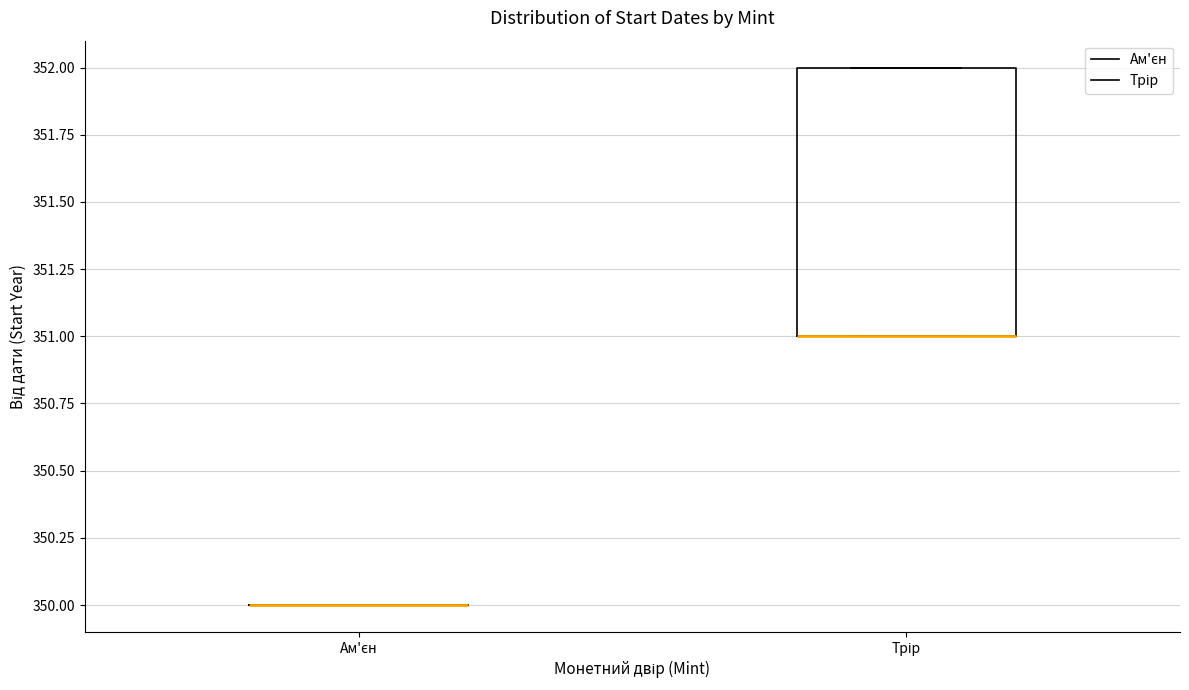

Reading left to right, read every box against the y-axis: the position of its median line, the range the box covers, and the ends of its whiskers. The values are not printed on the chart, so give them approximately, as read against the axis.

Ам'єн: box collapsed to a line at 350, whiskers 350 to 350
Трір: median 351 (drawn on the box's lower edge), box 351 to 352, whiskers 351 to 352